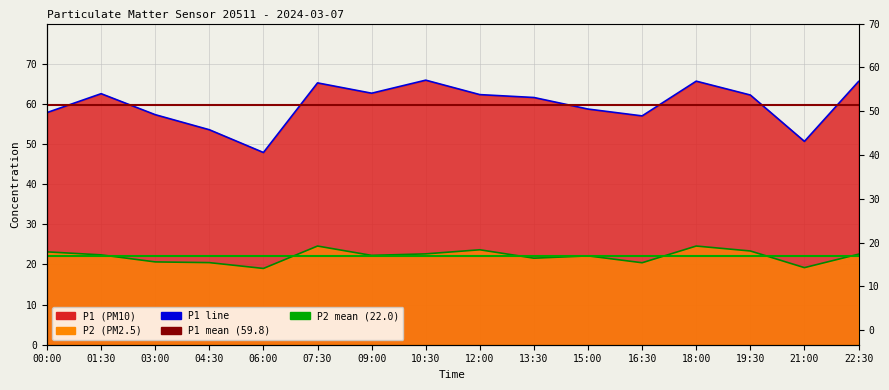

At 22:30, list the series in order from smallest to largest.

P2, P1